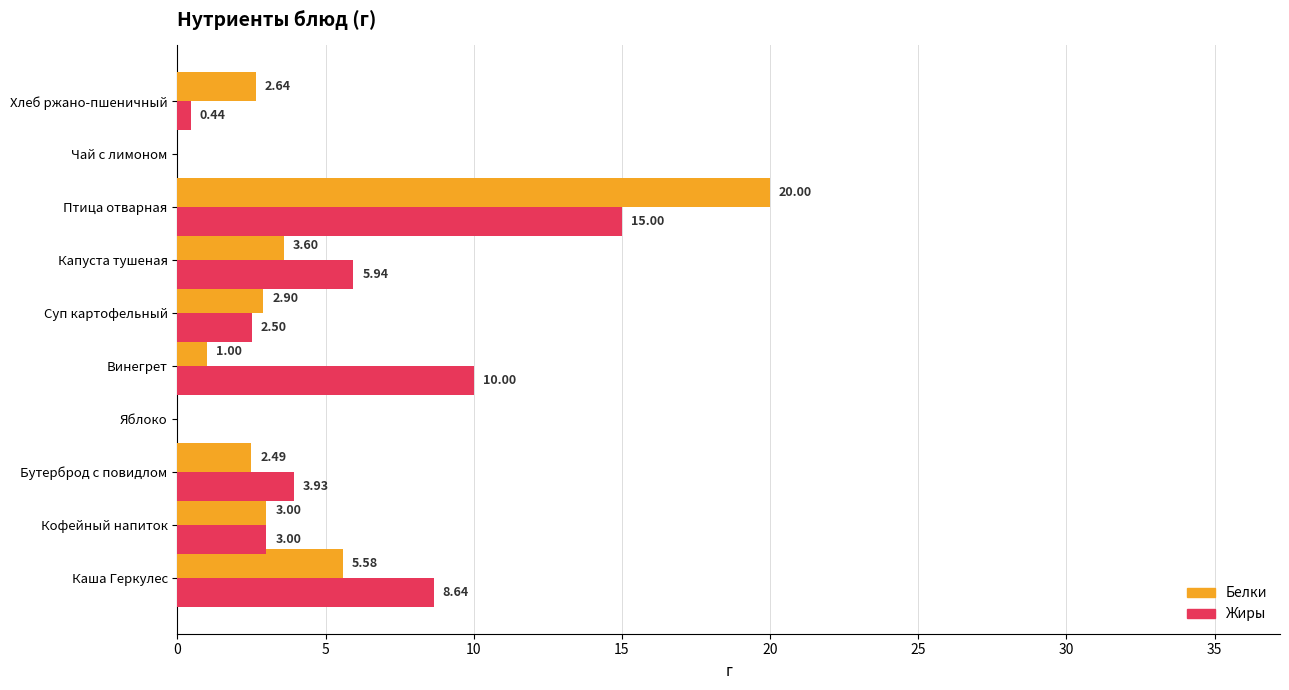

Between Кофейный напиток and Хлеб ржано-пшеничный, which series saw the biggest shift?

Жиры